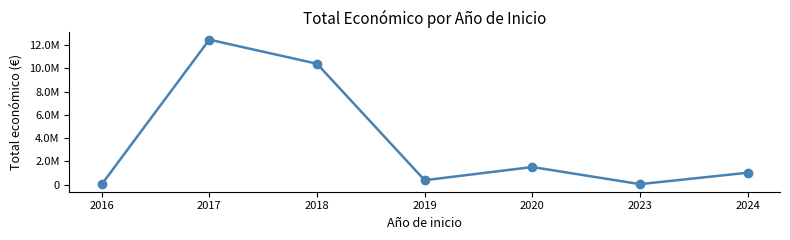

What is the sum of all values?

25847149